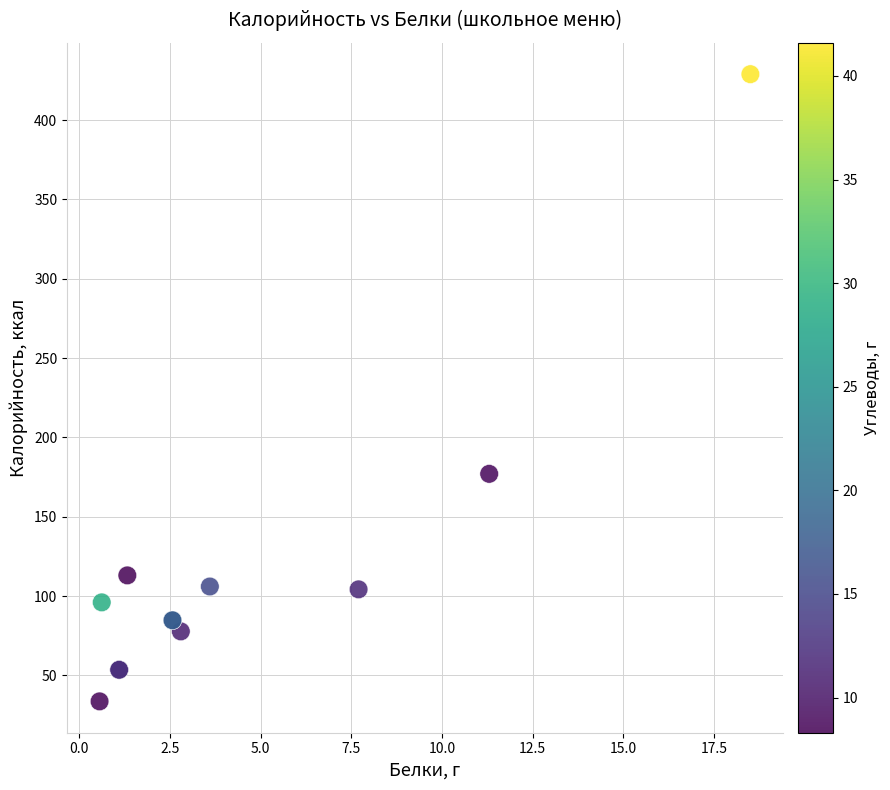

What Y value in the scatter plot is closest to 231?

177.0